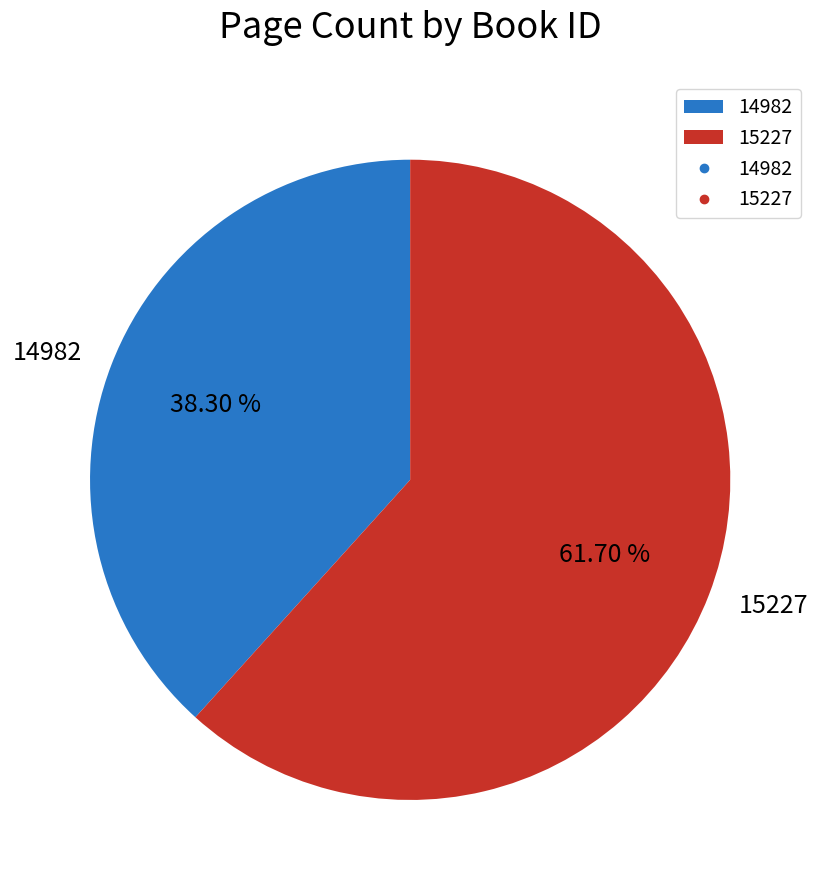

To the nearest percent, what portion does 14982 represent?

38%